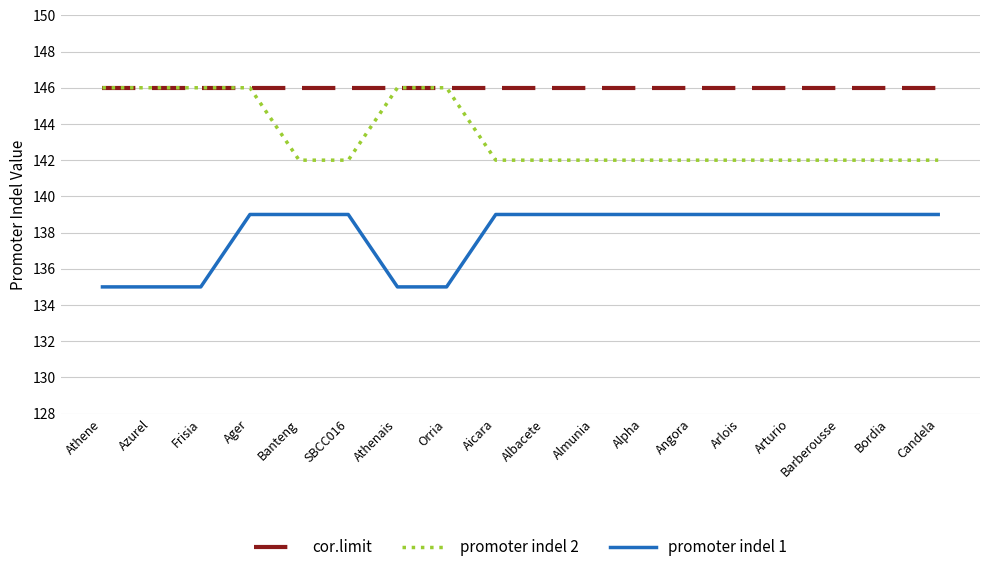

Reading right to left, transcribe all the data shown in this chart.

cor.limit: 146	146	146	146	146	146	146	146	146	146	146	146	146	146	146	146	146	146
promoter indel 2: 142	142	142	142	142	142	142	142	142	142	146	146	142	142	146	146	146	146
promoter indel 1: 139	139	139	139	139	139	139	139	139	139	135	135	139	139	139	135	135	135